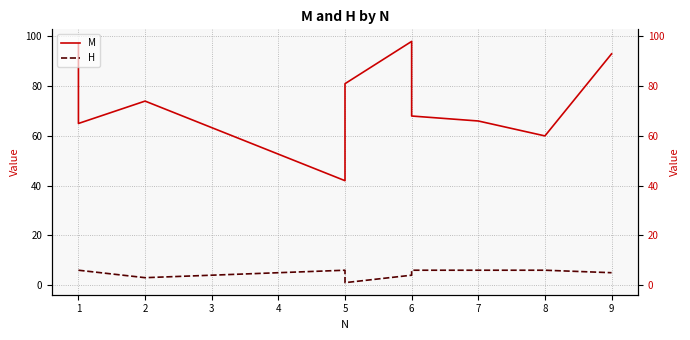

At 1, list the series in order from smallest to largest.

H, M